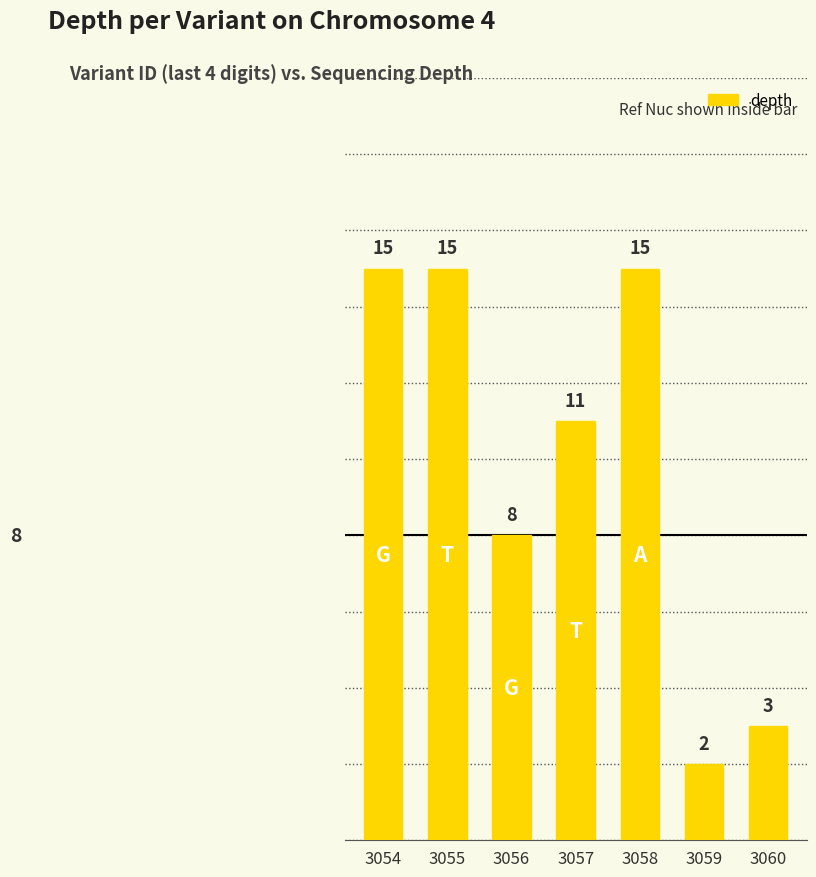

How many distinct data groups are displayed?

1